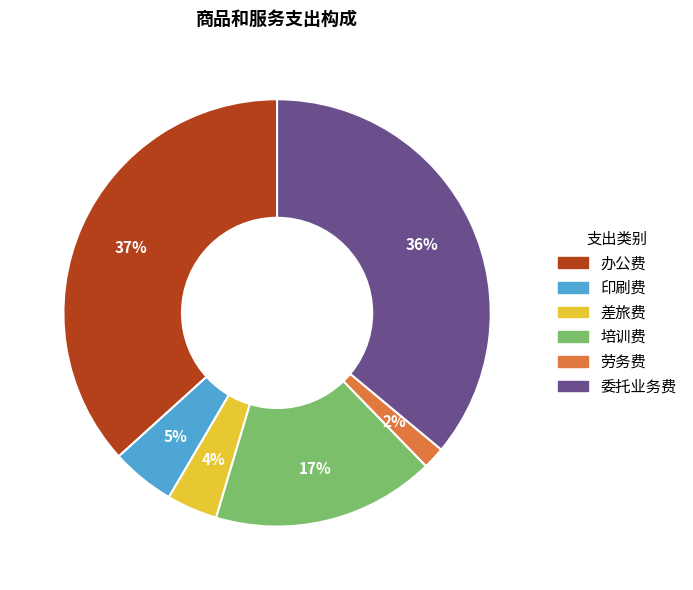

To the nearest percent, what portion does 办公费 represent?

37%